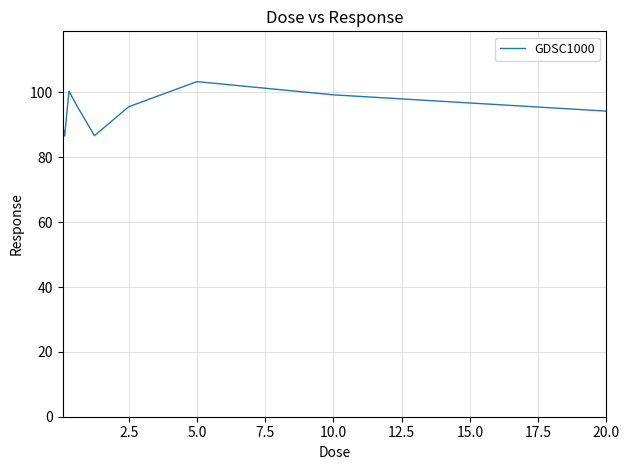

What is the minimum value shown in the chart?

86.6